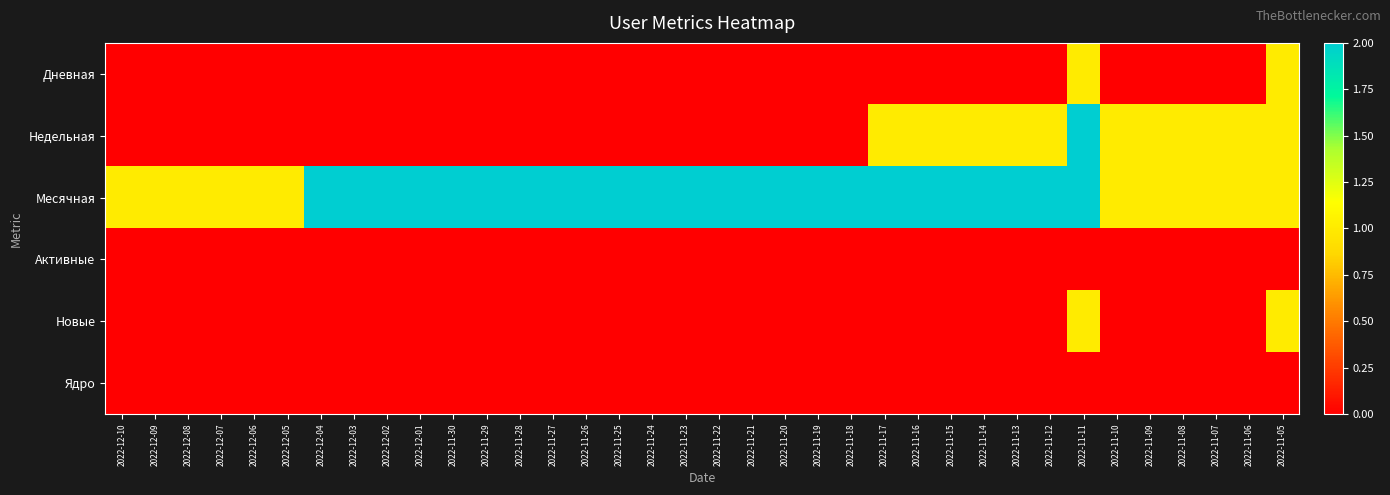

Which category has the lowest value across all series?

2022-12-10